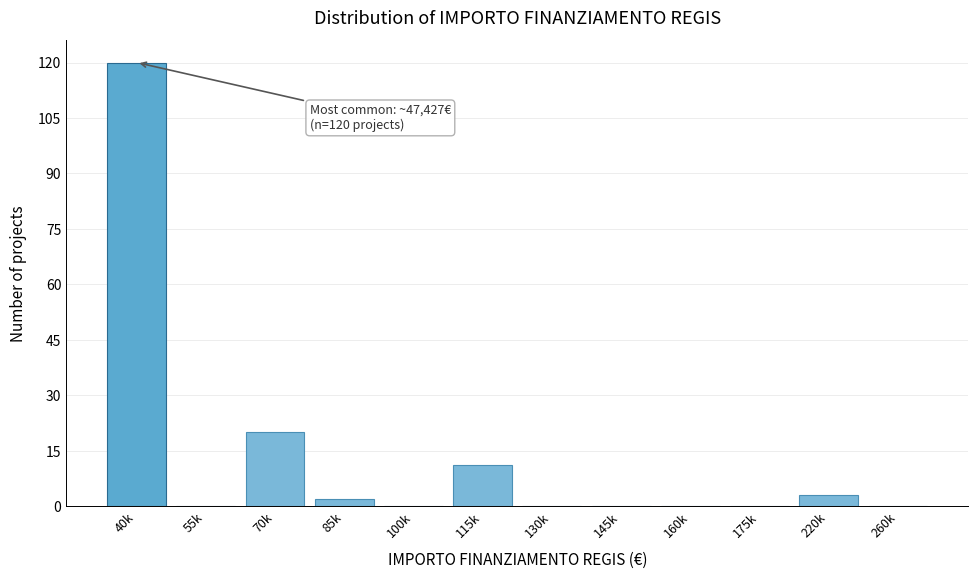

Reading left to right, what are all the values shown in this chart?

40k=120	55k=0	70k=20	85k=2	100k=0	115k=11	130k=0	145k=0	160k=0	175k=0	220k=3	260k=0